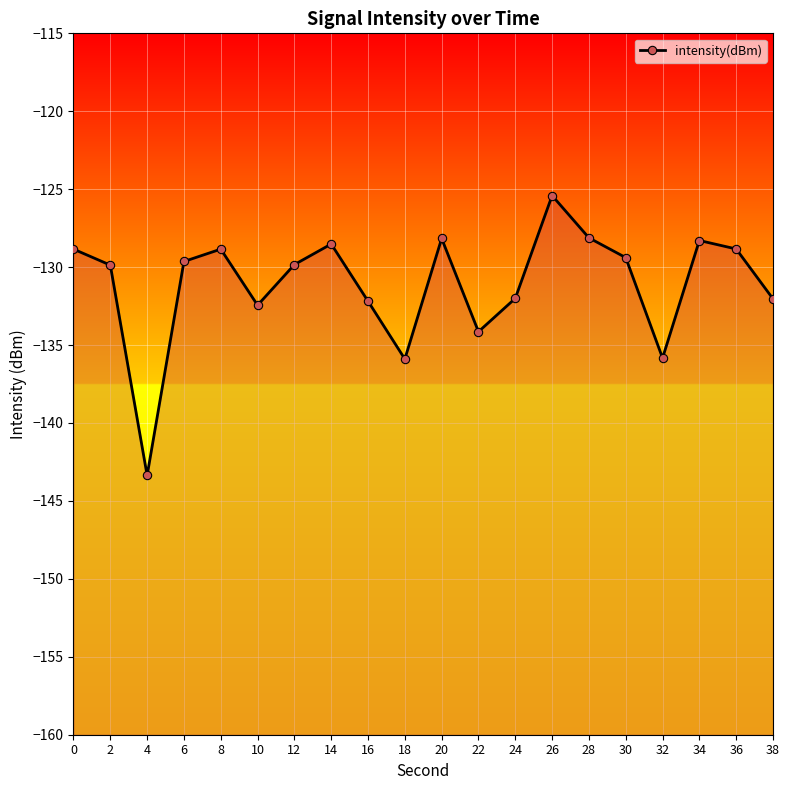

The chart shows a value of -128.2 at 20. True or false?

True